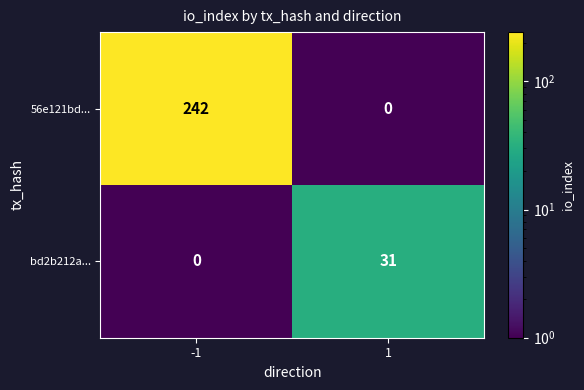

At 1, list the series in order from smallest to largest.

56e121bd..., bd2b212a...